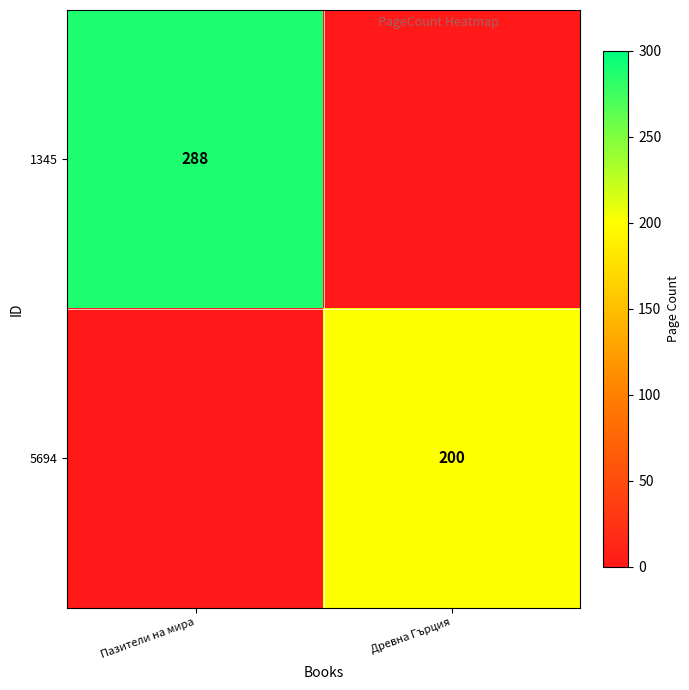

True or false: 1345 has a value of 196 at Пазители на мира.

False